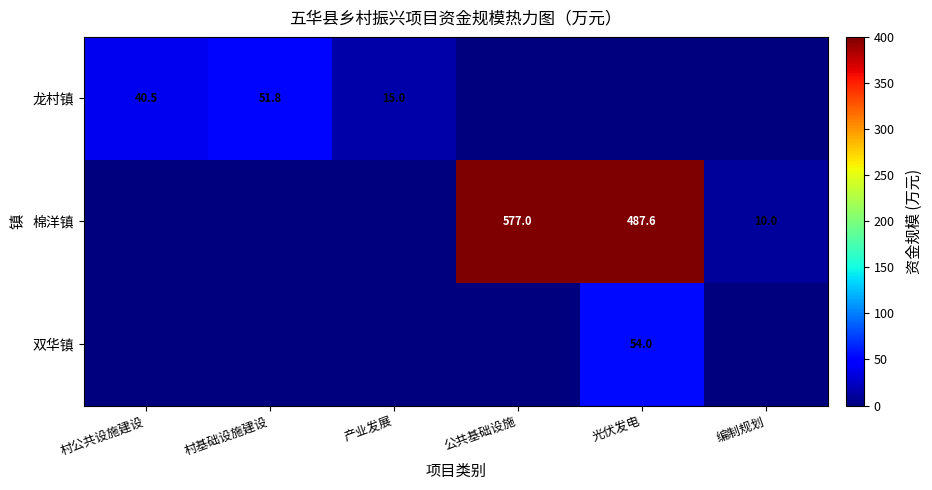

At which category does the chart reach its minimum across all series?

公共基础设施